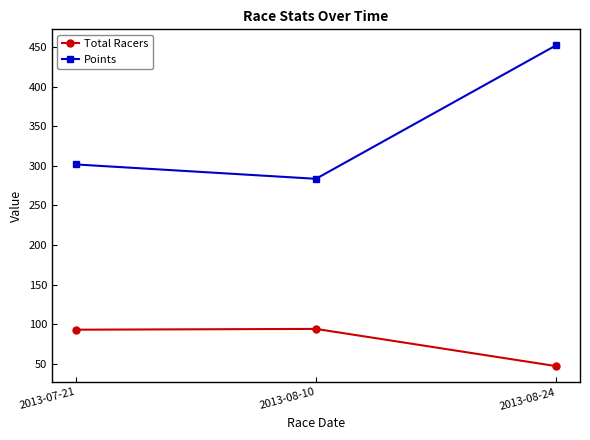

What is the average value of the Total Racers series?

78.0